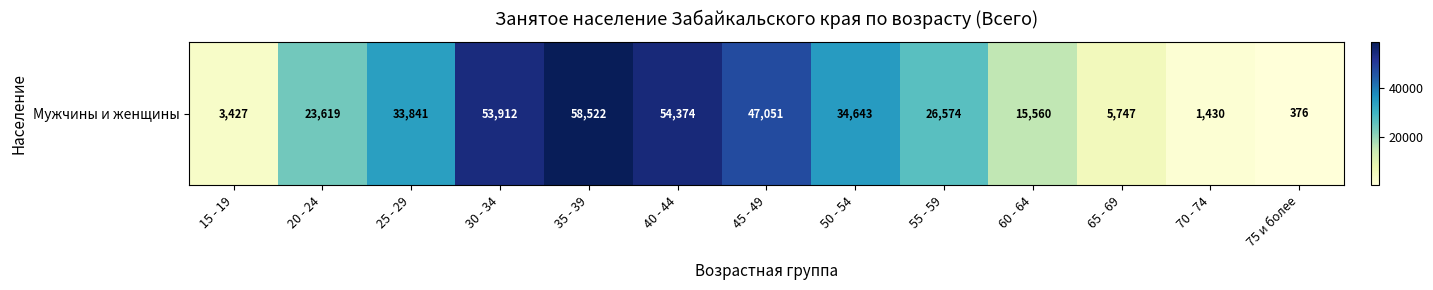

What is the difference between the maximum and minimum values?

58146